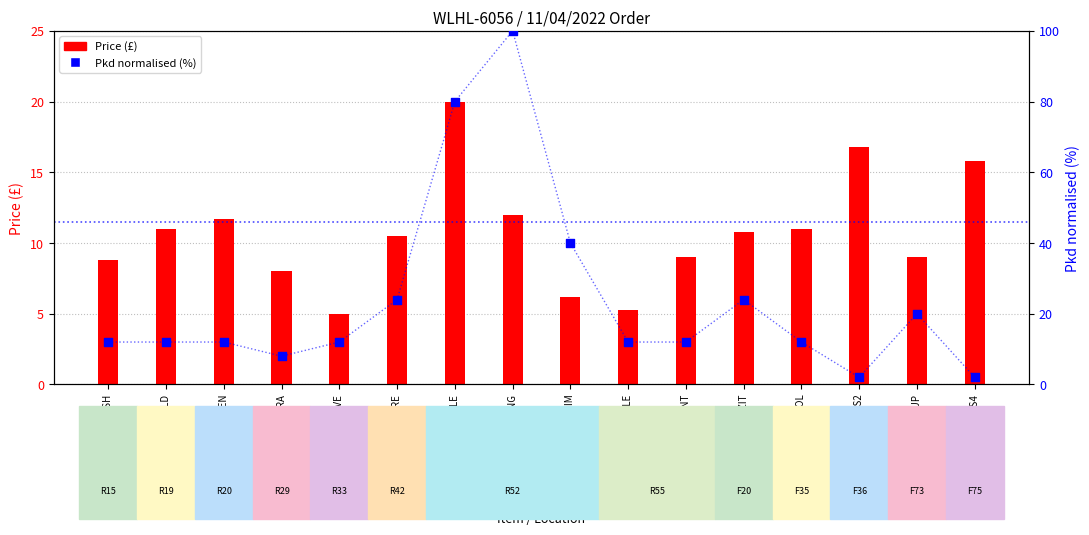

Which series contains the lowest Y value?

Pkd % (normalised)